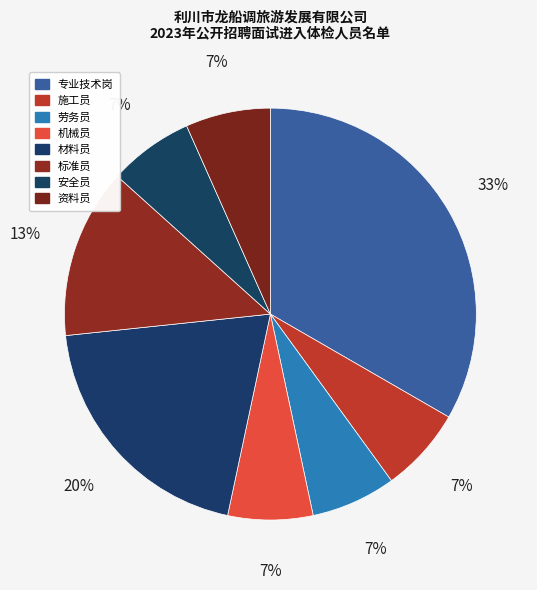

How many segments does this pie chart have?

8